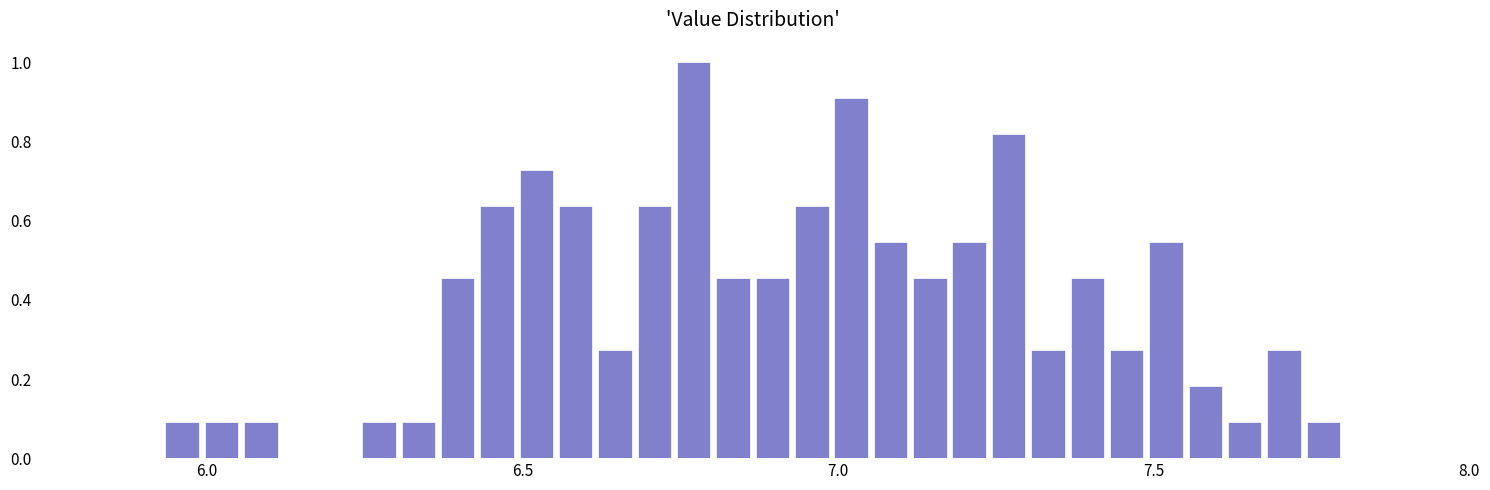

Around what value on the x-axis is the tallest bar? Give the approximate position of its centre, as read against the axis.

6.75